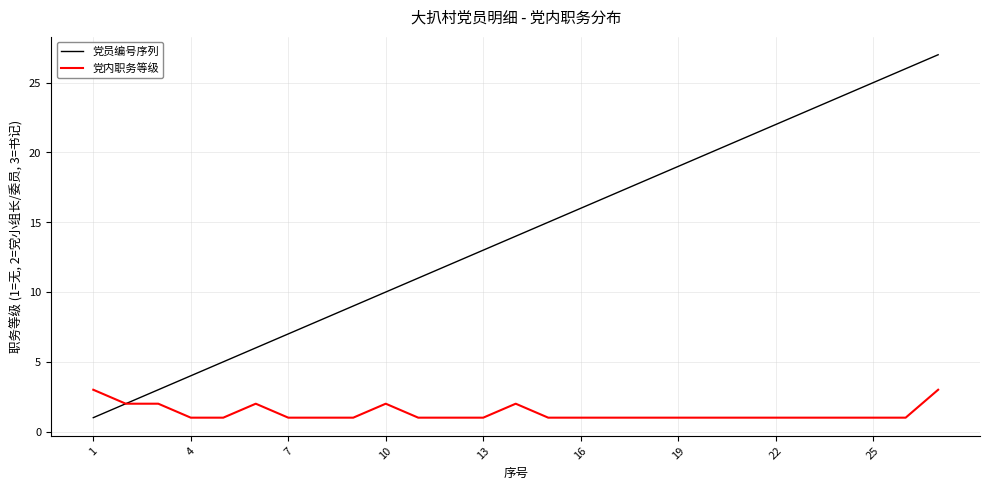

Which series has the largest range (max minus min)?

党员编号序列